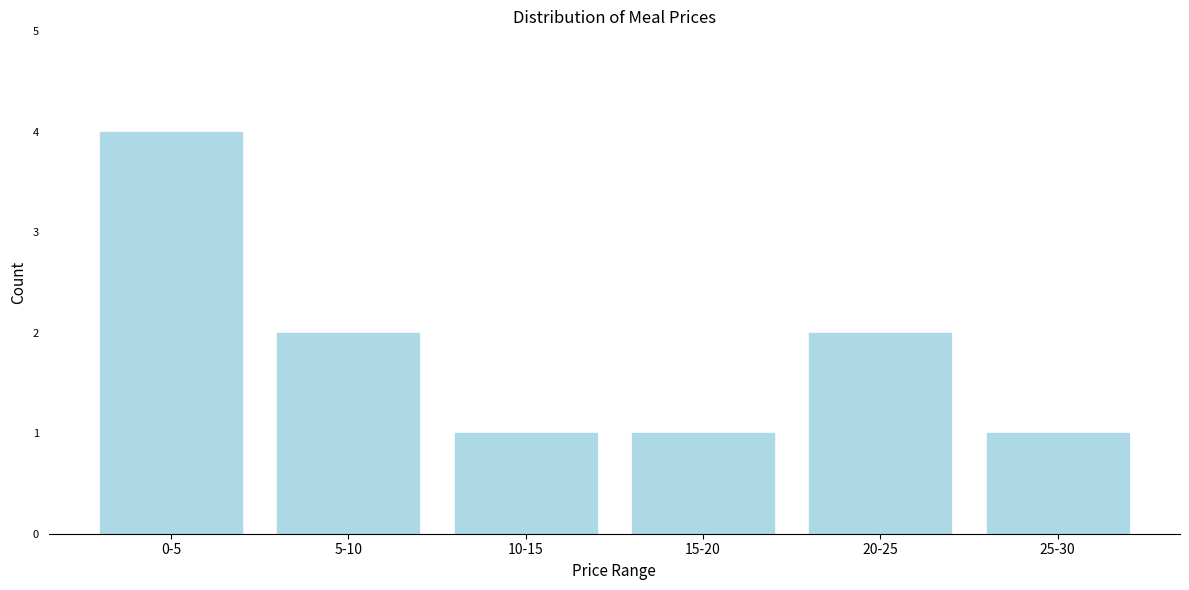

Reading left to right, transcribe all the data shown in this chart.

4	2	1	1	2	1